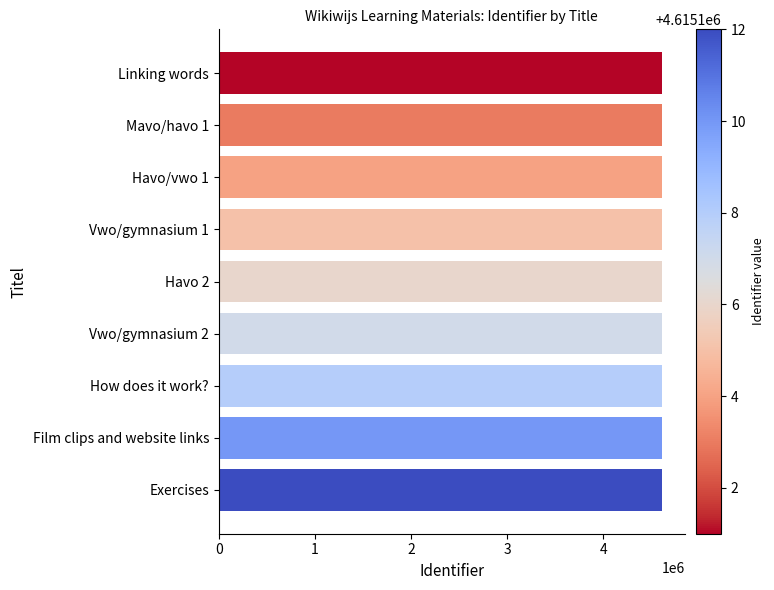

What is the approximate value at Exercises?

4615112